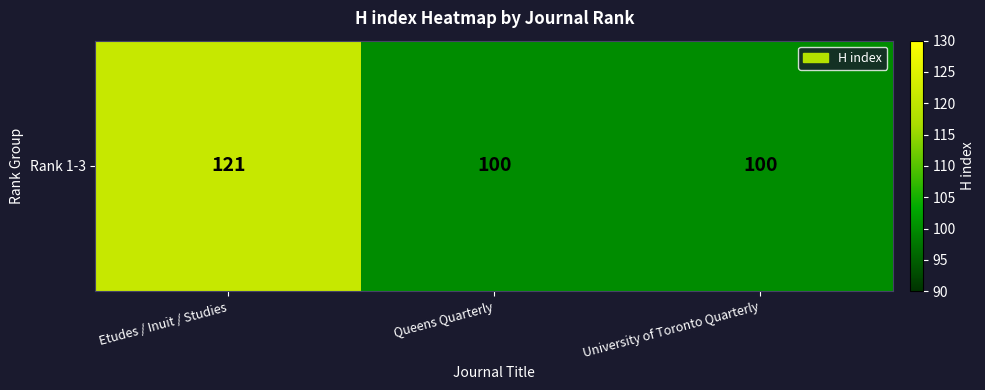

Is it true that the value at Etudes / Inuit / Studies is 202?

False